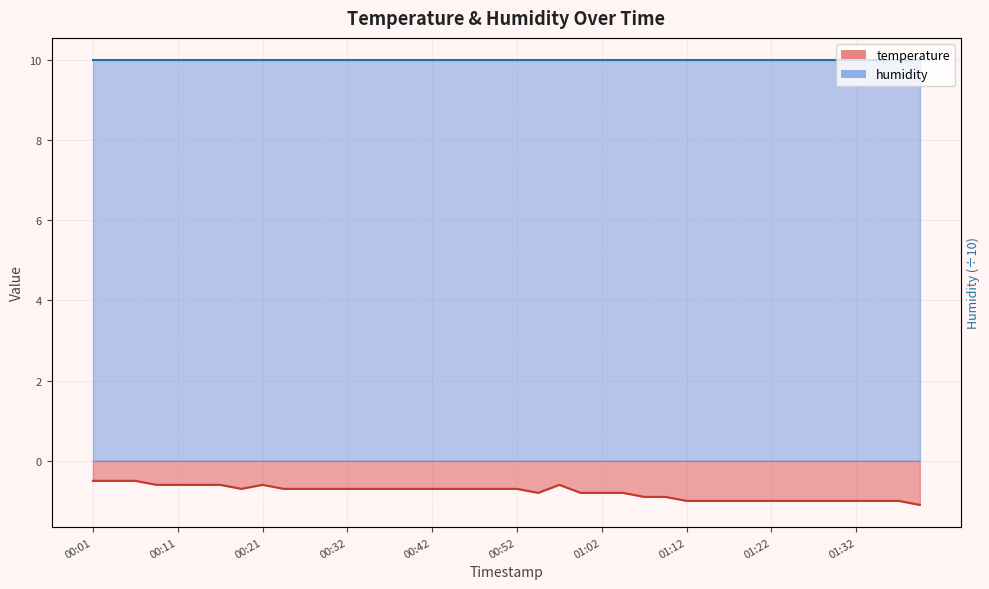

Reading left to right, extract all data points from this chart.

-0.5	-0.5	-0.5	-0.6	-0.6	-0.6	-0.6	-0.7	-0.6	-0.7	-0.7	-0.7	-0.7	-0.7	-0.7	-0.7	-0.7	-0.7	-0.7	-0.7	-0.7	-0.8	-0.6	-0.8	-0.8	-0.8	-0.9	-0.9	-1.0	-1.0	-1.0	-1.0	-1.0	-1.0	-1.0	-1.0	-1.0	-1.0	-1.0	-1.1